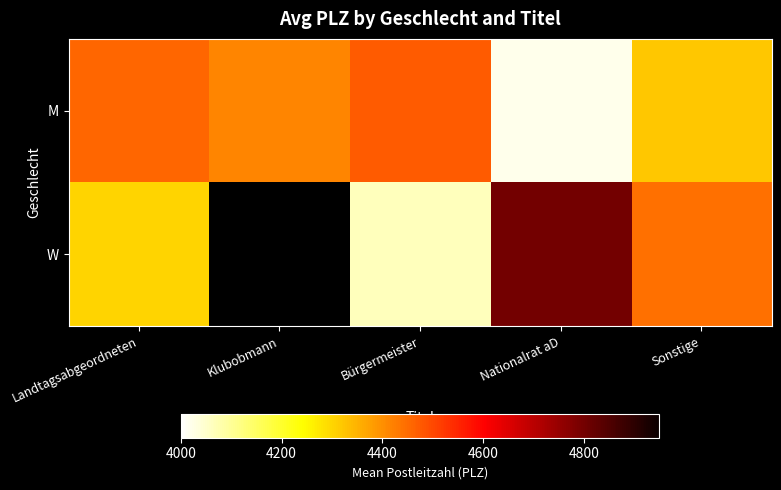

At which label does M first exceed 4415?

Landtagsabgeordneten